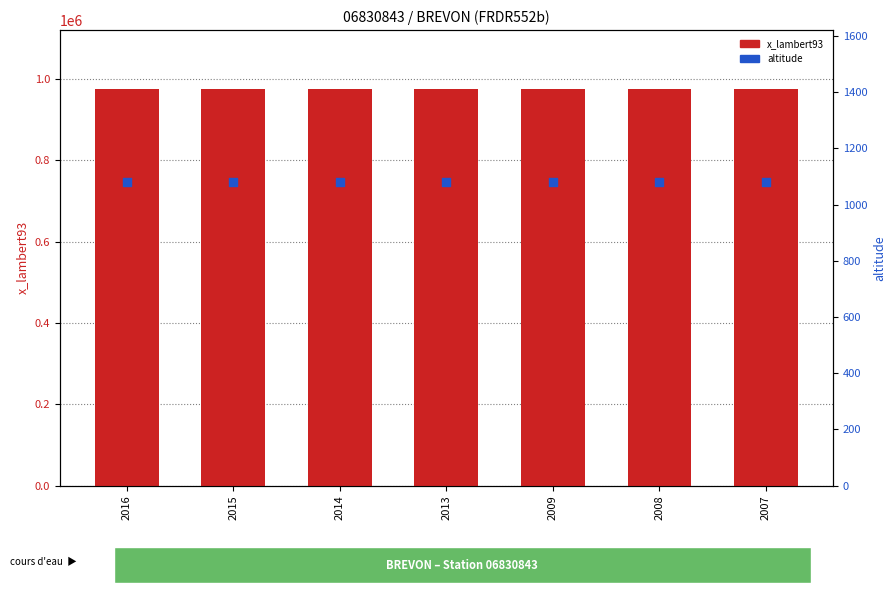

What is the total value across all series at 2015?

975112